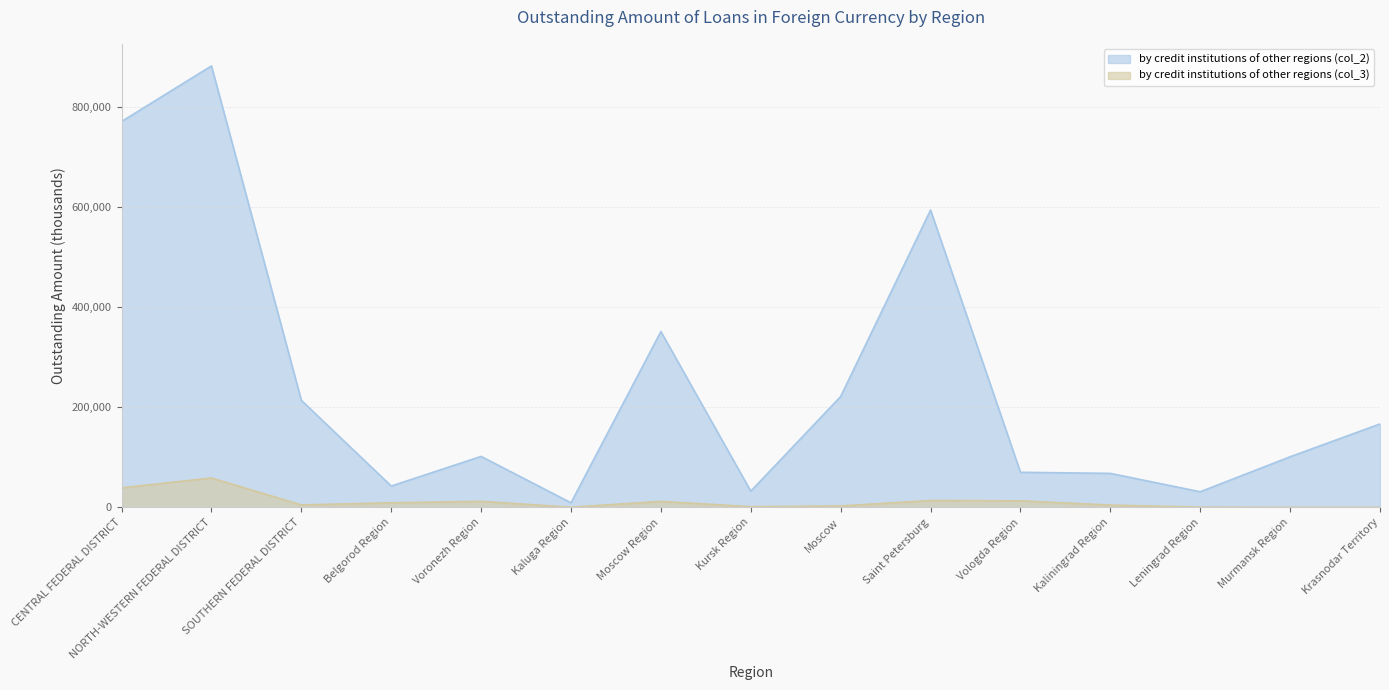

Which series has the largest range (max minus min)?

by credit institutions of other regions (col_2)